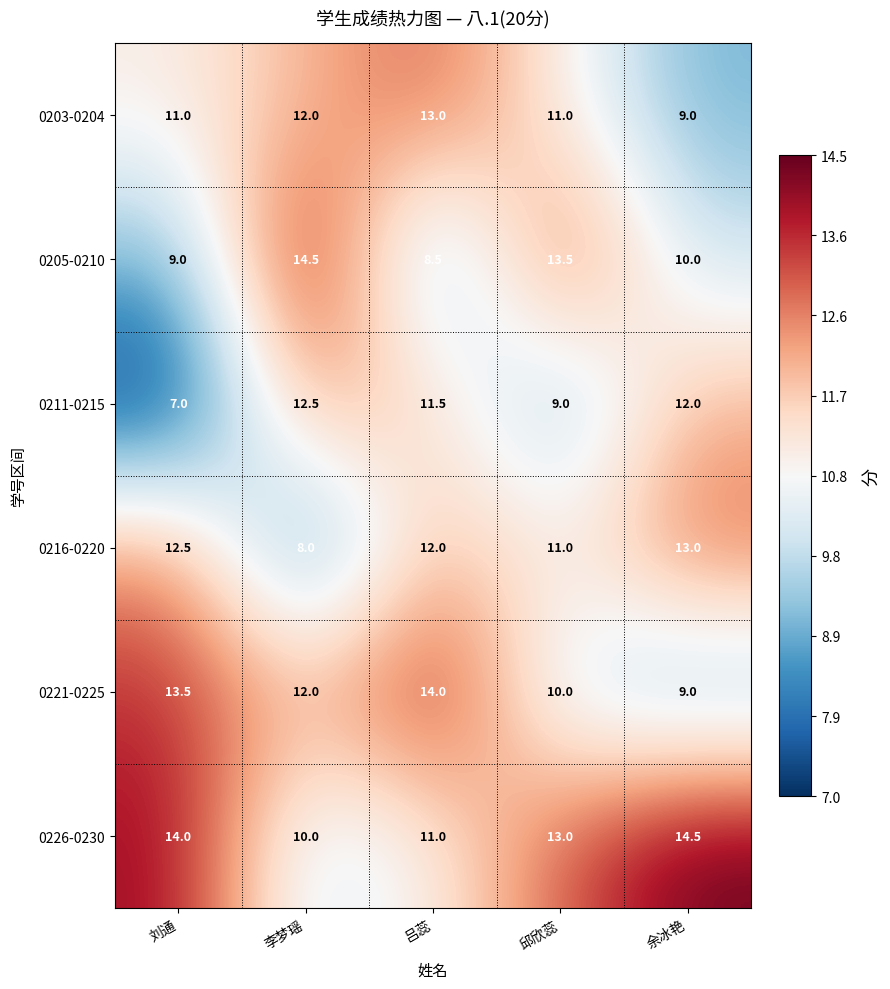

At which label is 0211-0215 closest to 9?

邱欣蕊